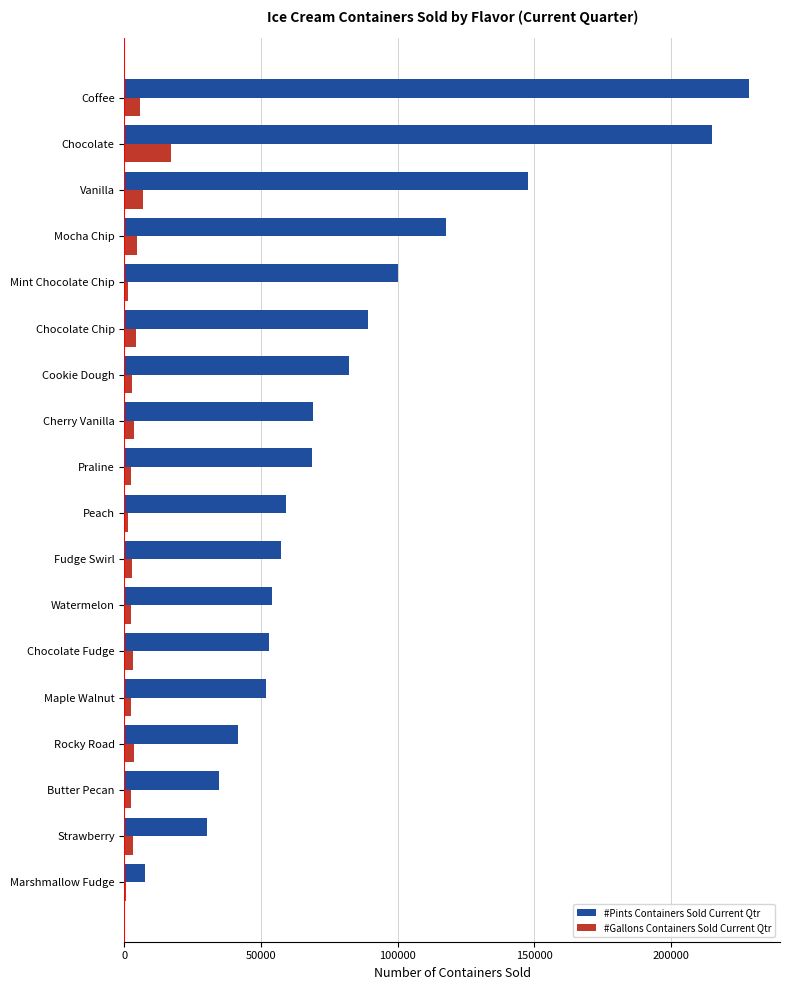

What is the greatest value displayed?

228592